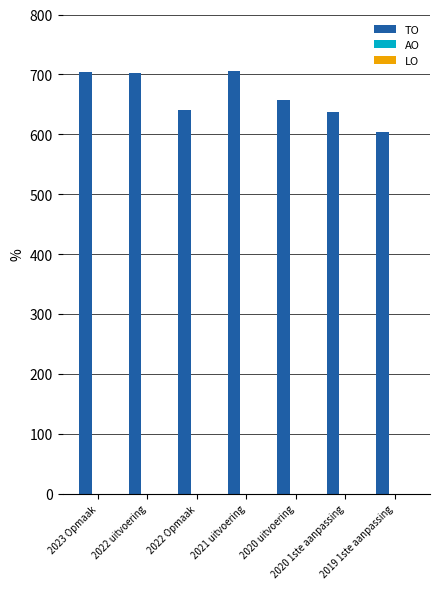

Count the number of data series in this chart.

1